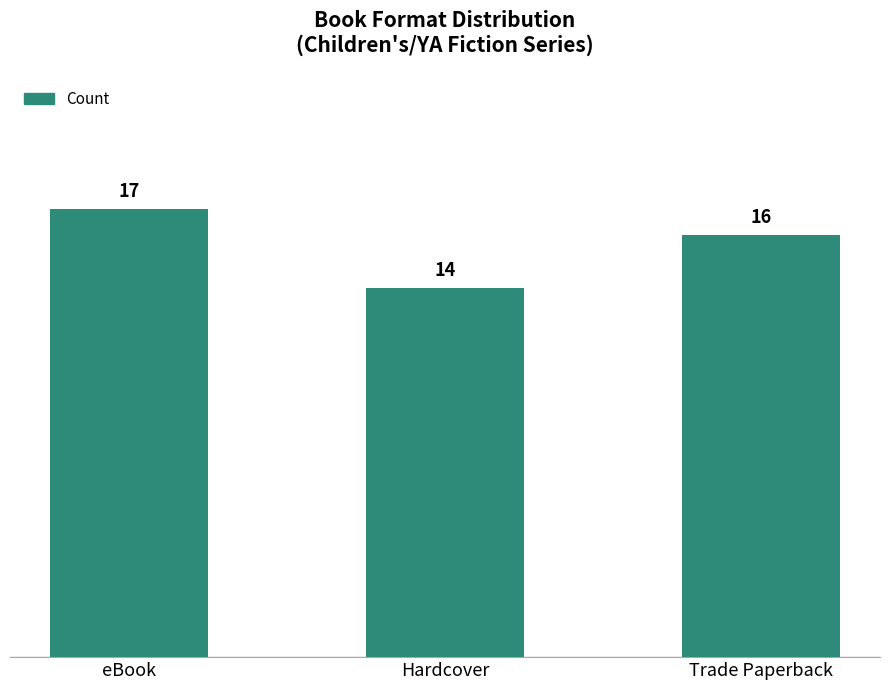

At which category does the chart reach its peak across all series?

eBook